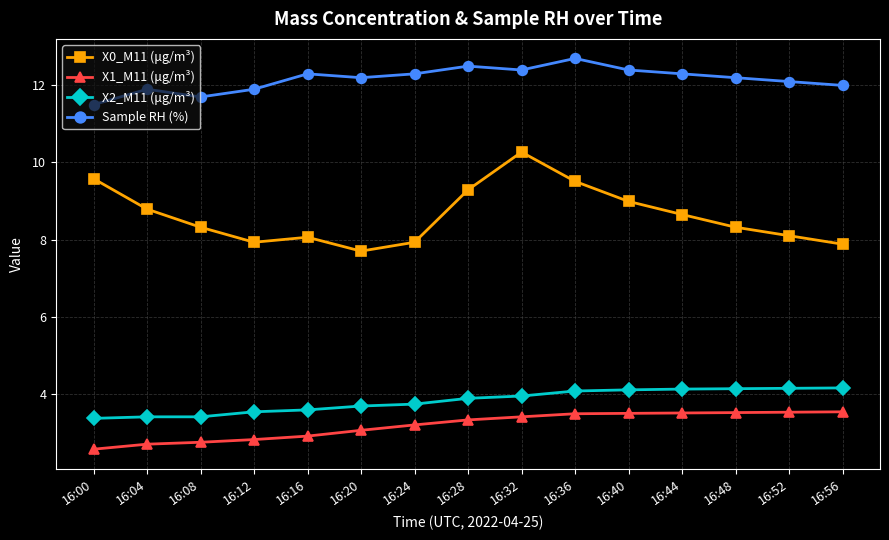

What is the sum of the X0_M11 (μg/m³) values at 16:00 and 16:48?

17.9